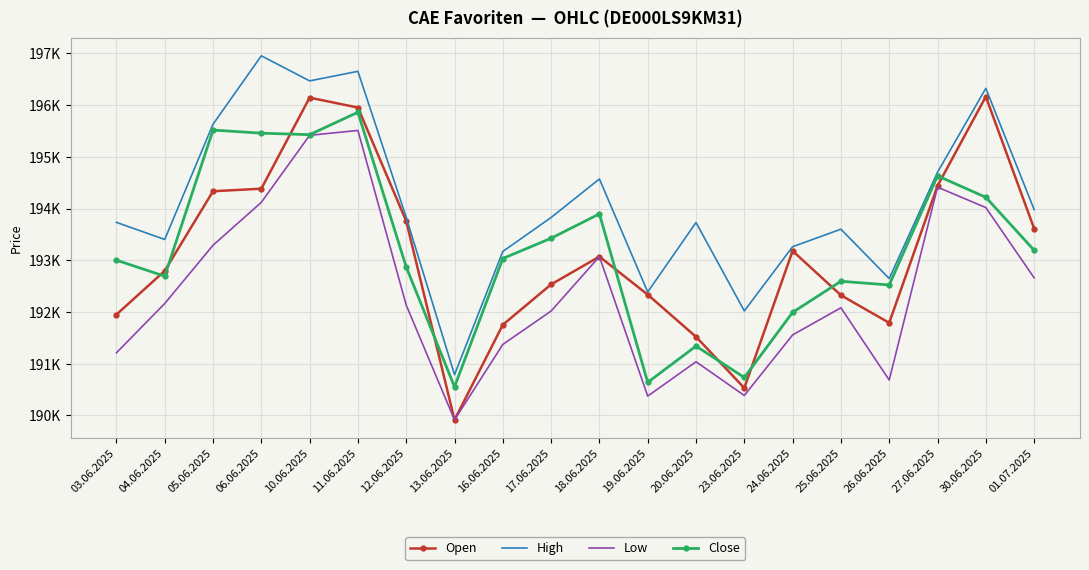

What is the total value across all series at 18.06.2025?

774615